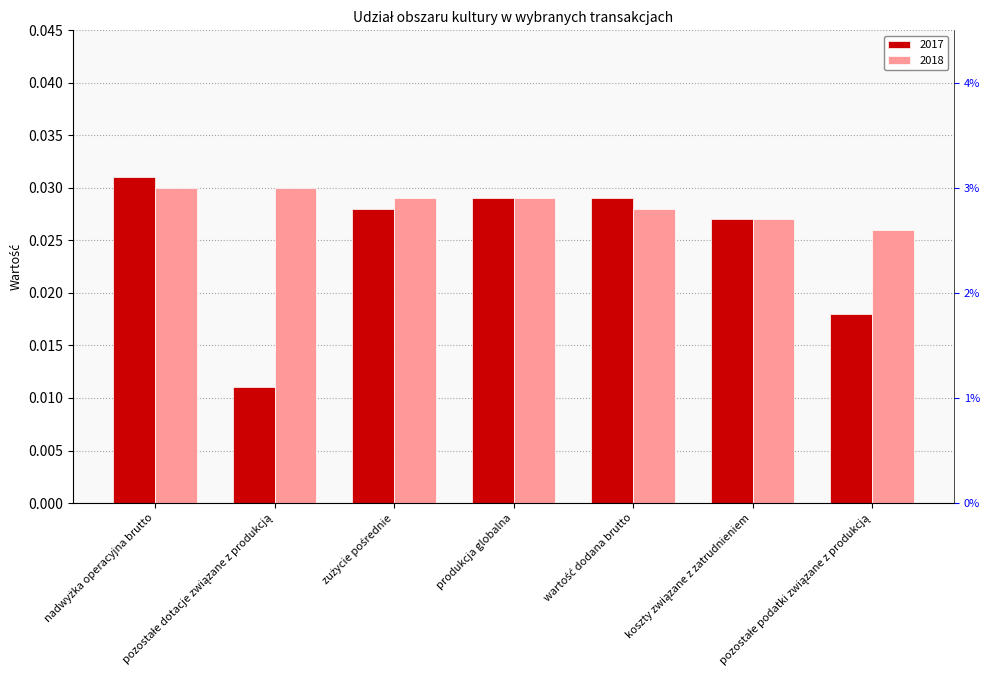

Which series has the largest total across all categories?

2018